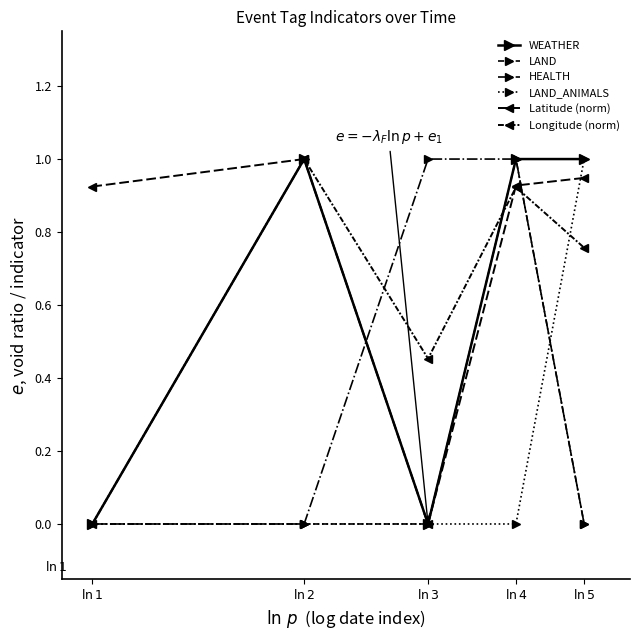

What is the sum of the Latitude (norm) values at $\ln 5$ and $\ln 1$?

1.9